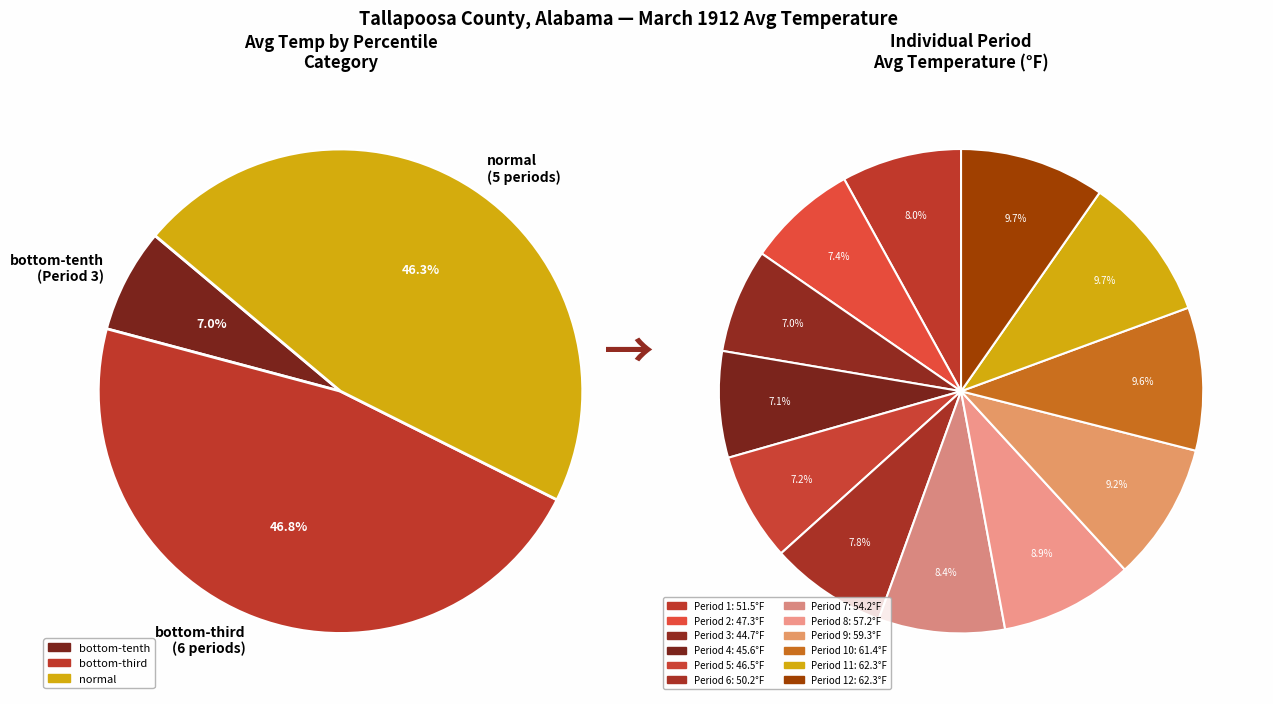

What is the ratio of the value at Period 8 to the value at Period 1?

1.1